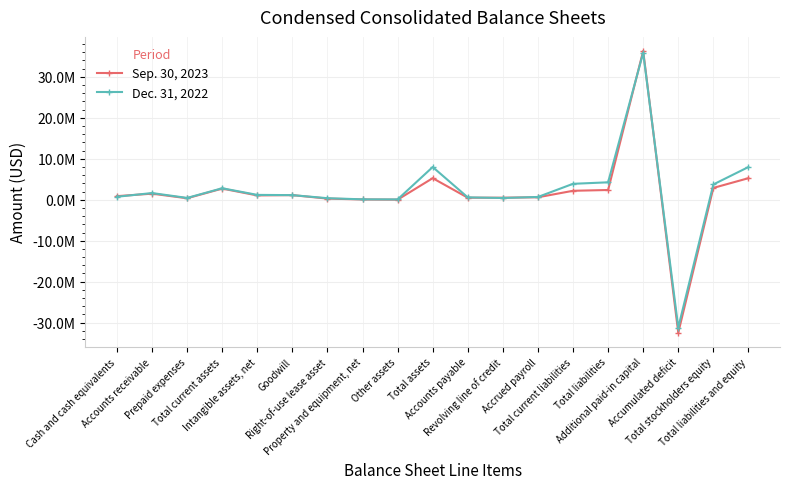

The Sep. 30, 2023 series shows 2183271 at Total current liabilities. True or false?

True